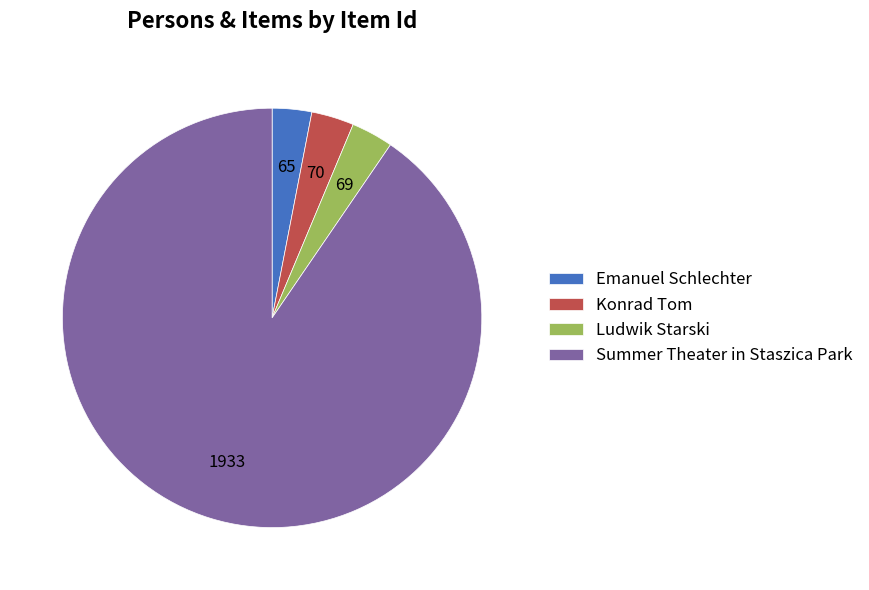

Does any single category account for the majority?

Yes